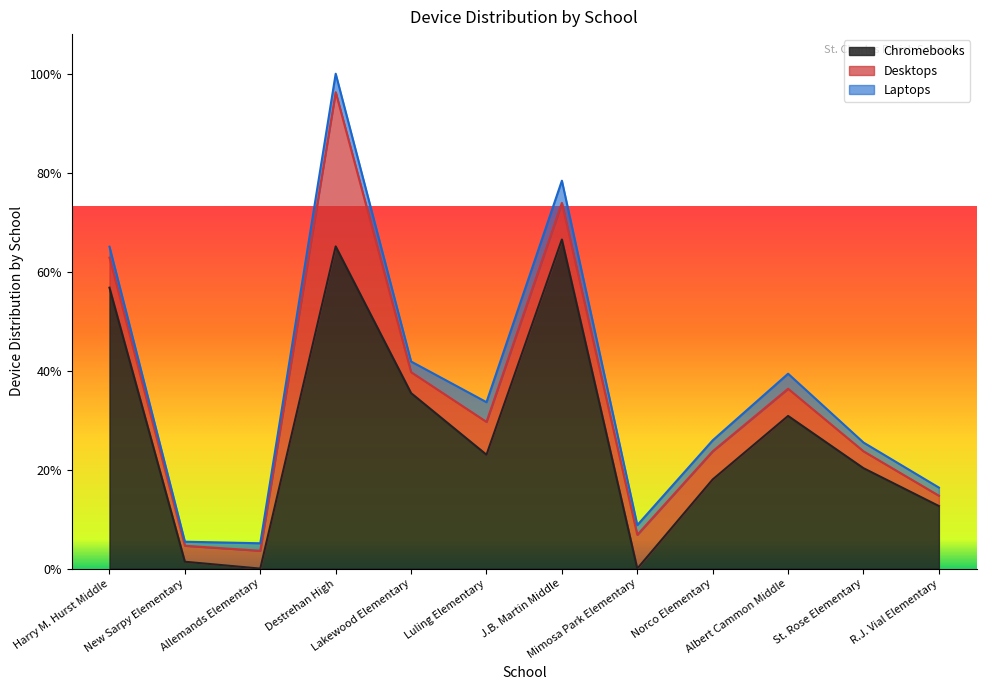

Between Allemands Elementary and J.B. Martin Middle, which is larger?

J.B. Martin Middle